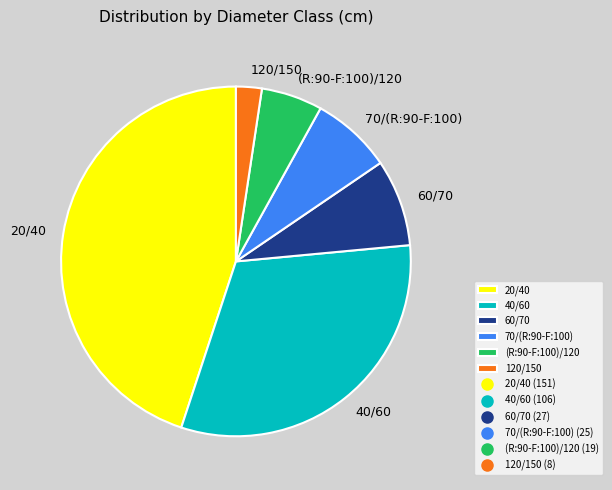

Between 20/40 and 70/(R:90-F:100), which is larger?

20/40